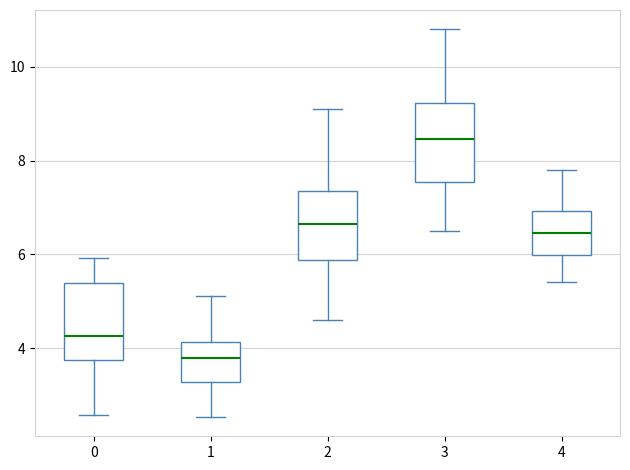

Where does the upper whisker of the box at x = 3 end on the y-axis? The values are not printed on the chart, so give them approximately, as read against the axis.

10.8